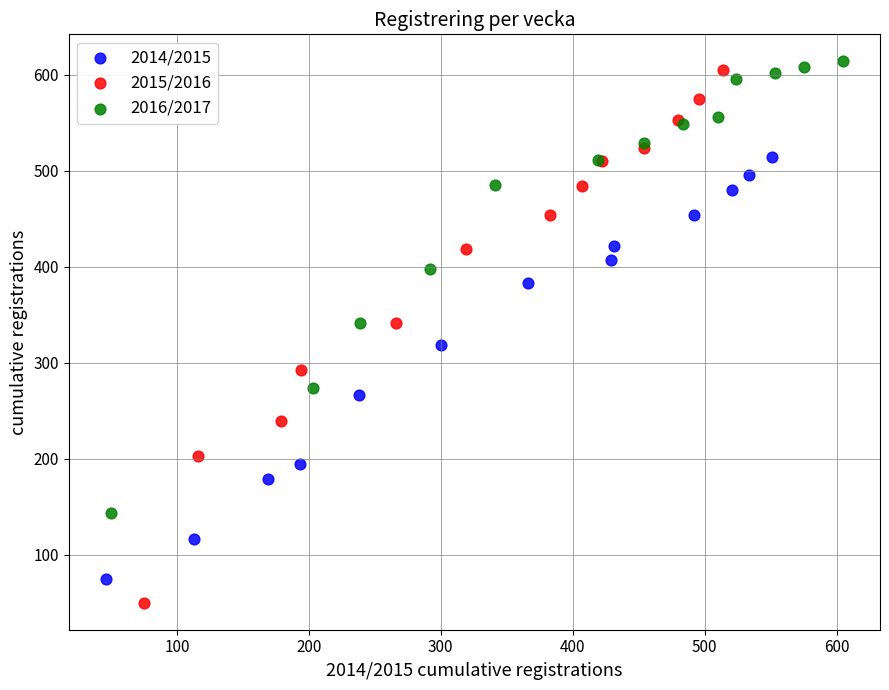

Which series reaches the minimum Y coordinate?

2015/2016